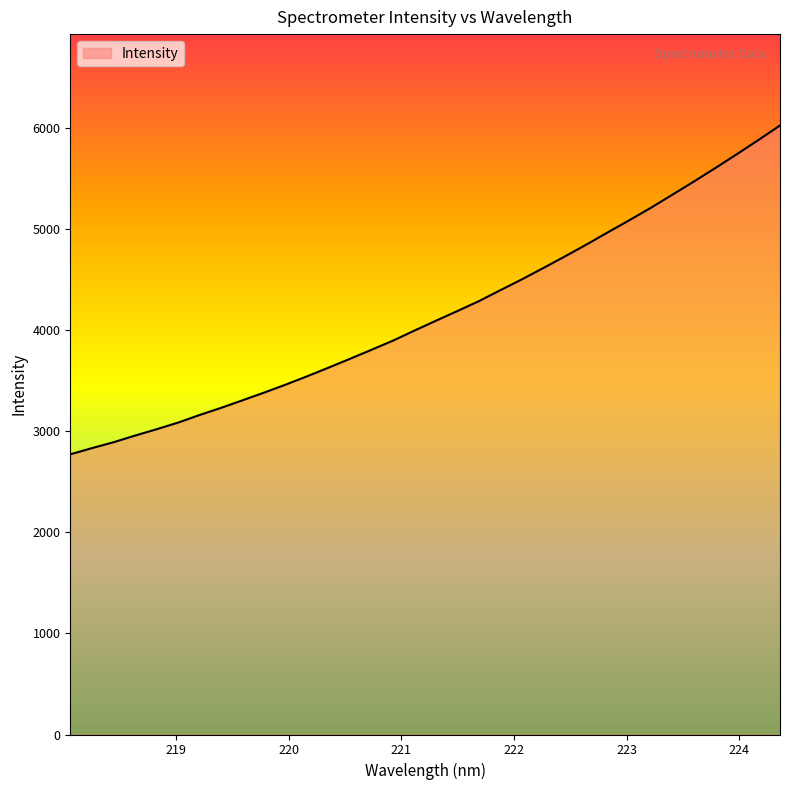

What is the minimum value shown in the chart?

2773.1